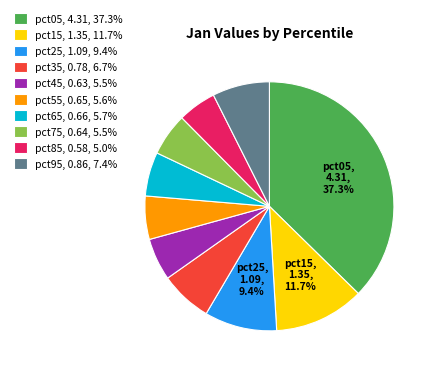

Does any single category account for the majority?

No